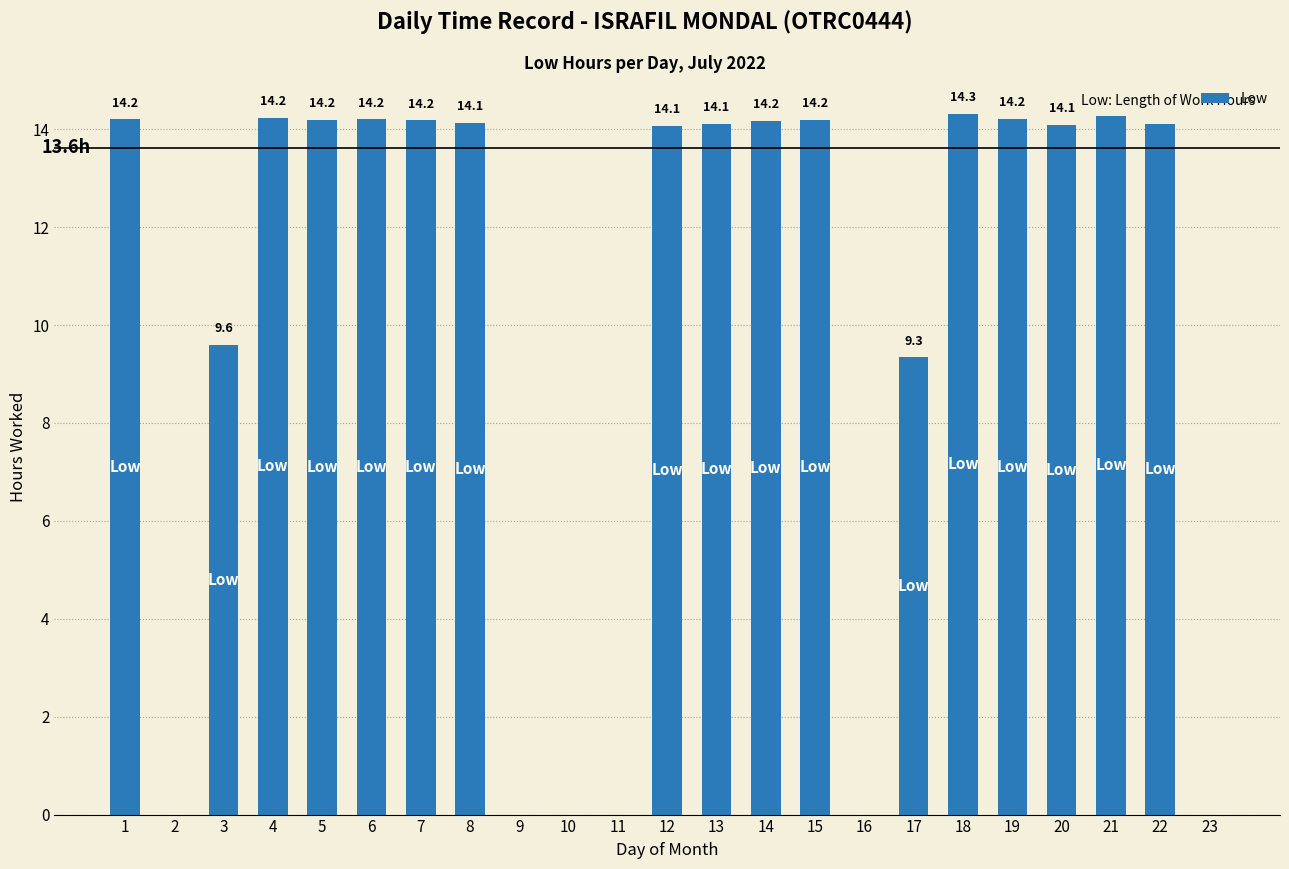

Which category has the highest value across all series?

18